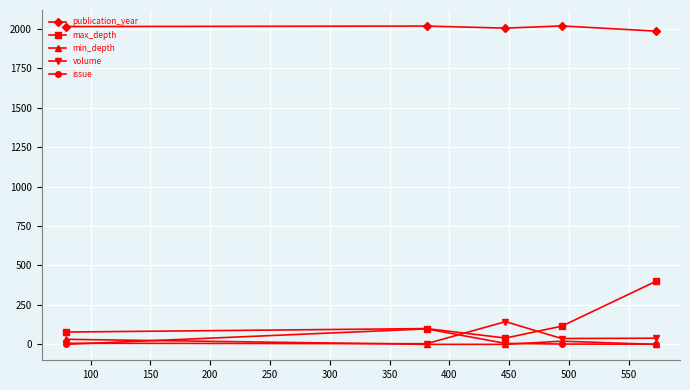

Which series has the widest spread of values?

max_depth